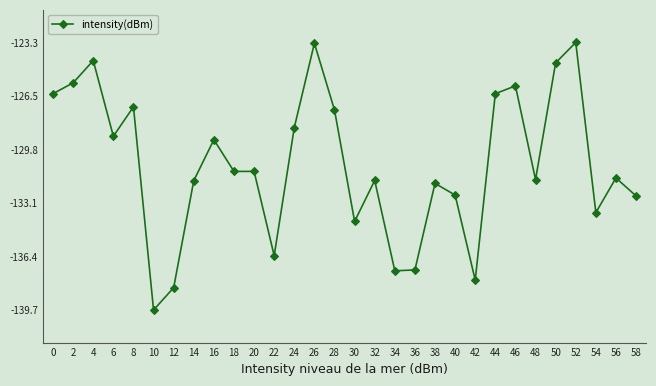

At which category does the chart reach its minimum across all series?

10